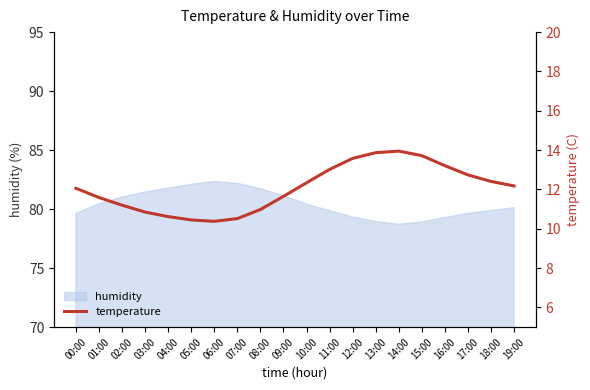

Is it true that humidity equals 115.7 at 01:00?

False